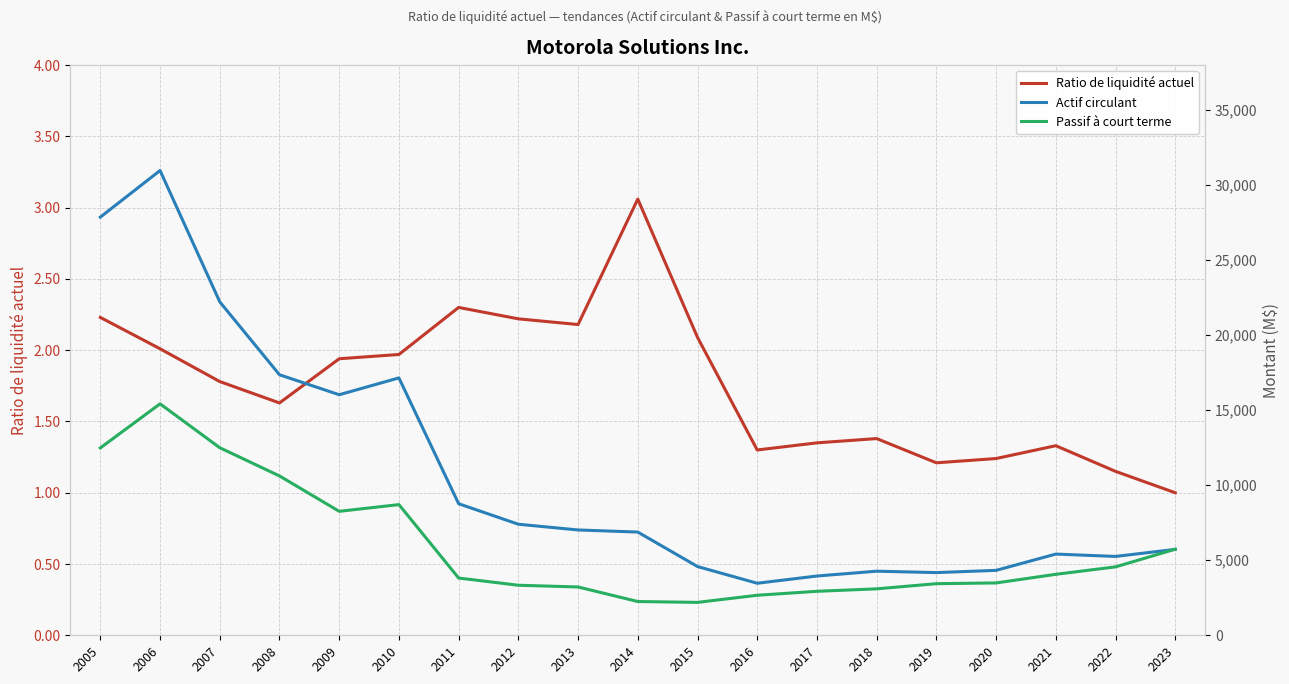

Rank the series by their average value, from lowest to highest.

Ratio de liquidité actuel, Passif à court terme, Actif circulant